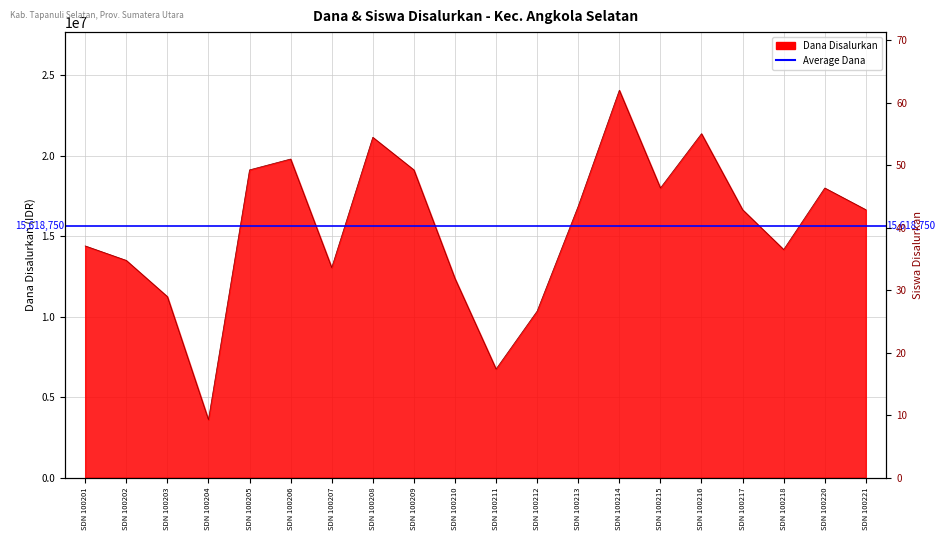

Reading right to left, list all the values displayed in this chart.

Dana Disalurkan: SDN 100221=16650000	SDN 100220=18000000	SDN 100218=14175000	SDN 100217=16650000	SDN 100216=21375000	SDN 100215=18000000	SDN 100214=24075000	SDN 100213=16875000	SDN 100212=10350000	SDN 100211=6750000	SDN 100210=12375000	SDN 100209=19125000	SDN 100208=21150000	SDN 100207=13050000	SDN 100206=19800000	SDN 100205=19125000	SDN 100204=3600000	SDN 100203=11250000	SDN 100202=13500000	SDN 100201=14400000
Siswa Disalurkan: SDN 100221=39	SDN 100220=45	SDN 100218=46	SDN 100217=39	SDN 100216=52	SDN 100215=45	SDN 100214=62	SDN 100213=40	SDN 100212=23	SDN 100211=20	SDN 100210=33	SDN 100209=48	SDN 100208=51	SDN 100207=31	SDN 100206=57	SDN 100205=45	SDN 100204=9	SDN 100203=30	SDN 100202=35	SDN 100201=32